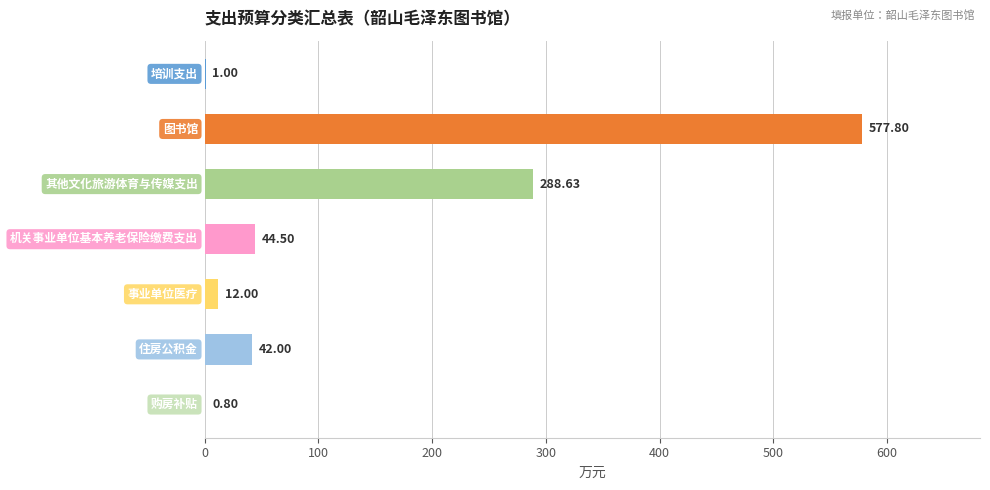

What is the sum of all values?

966.7